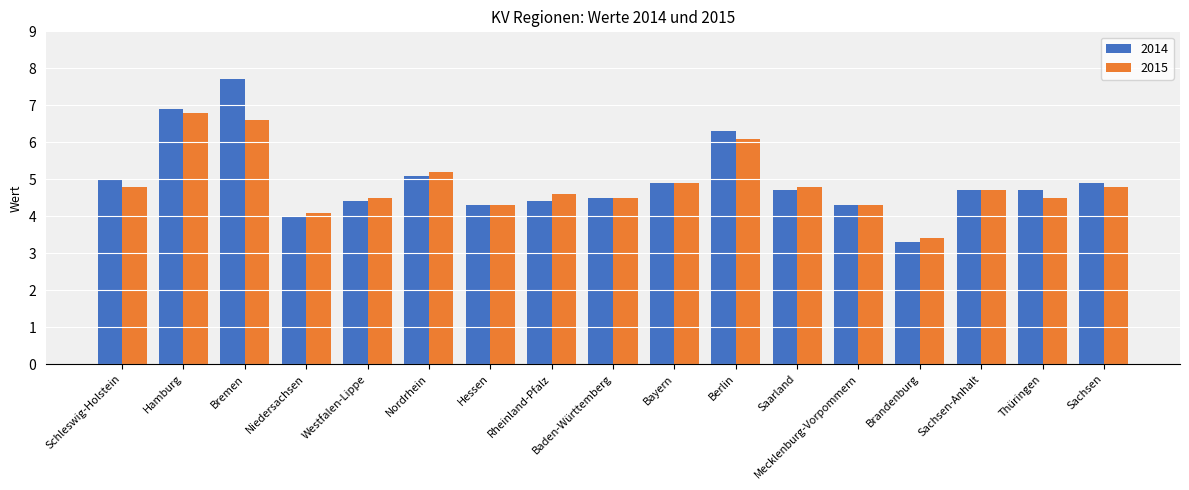

Reading right to left, what are all the values shown in this chart?

2014: 4.9	4.7	4.7	3.3	4.3	4.7	6.3	4.9	4.5	4.4	4.3	5.1	4.4	4.0	7.7	6.9	5.0
2015: 4.8	4.5	4.7	3.4	4.3	4.8	6.1	4.9	4.5	4.6	4.3	5.2	4.5	4.1	6.6	6.8	4.8